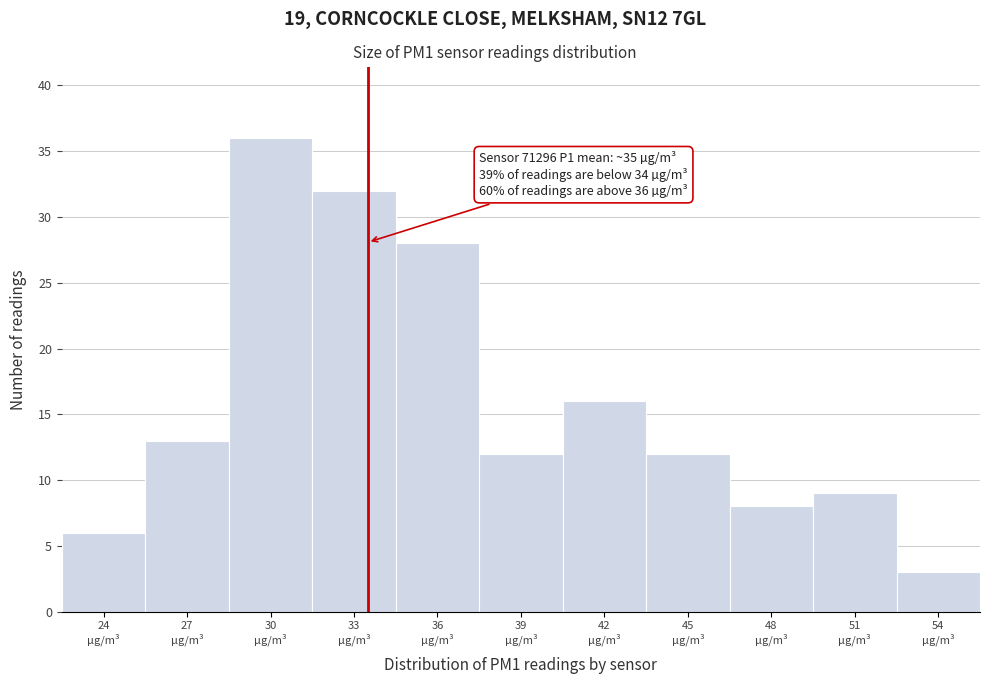

Reading left to right, list all the values displayed in this chart.

6	13	36	32	28	12	16	12	8	9	3